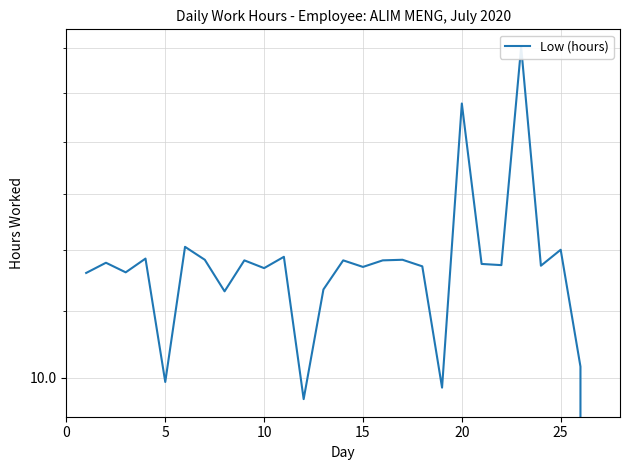

What is the value of the 12th point from the left?

9.7